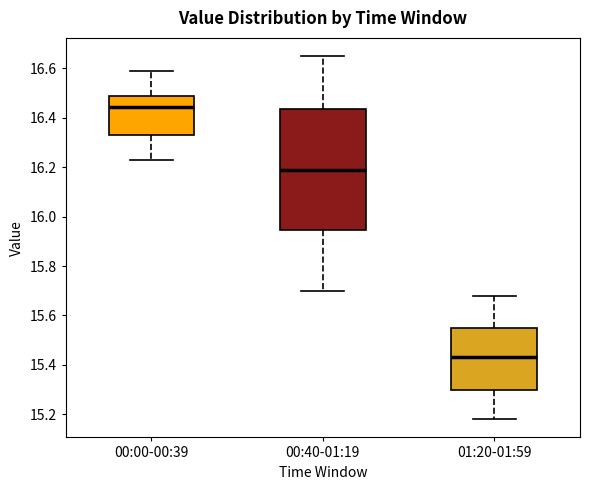

Reading left to right, read every box against the y-axis: the position of its median line, the range the box covers, and the ends of its whiskers. The values are not printed on the chart, so give them approximately, as read against the axis.

00:00-00:39: median 16.44, box 16.34 to 16.50, whiskers 16.24 to 16.60
00:40-01:19: median 16.20, box 15.94 to 16.44, whiskers 15.70 to 16.66
01:20-01:59: median 15.44, box 15.30 to 15.56, whiskers 15.18 to 15.68